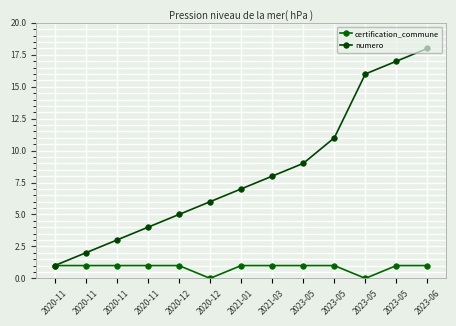

Which category has the highest value in the certification_commune series?

2020-11